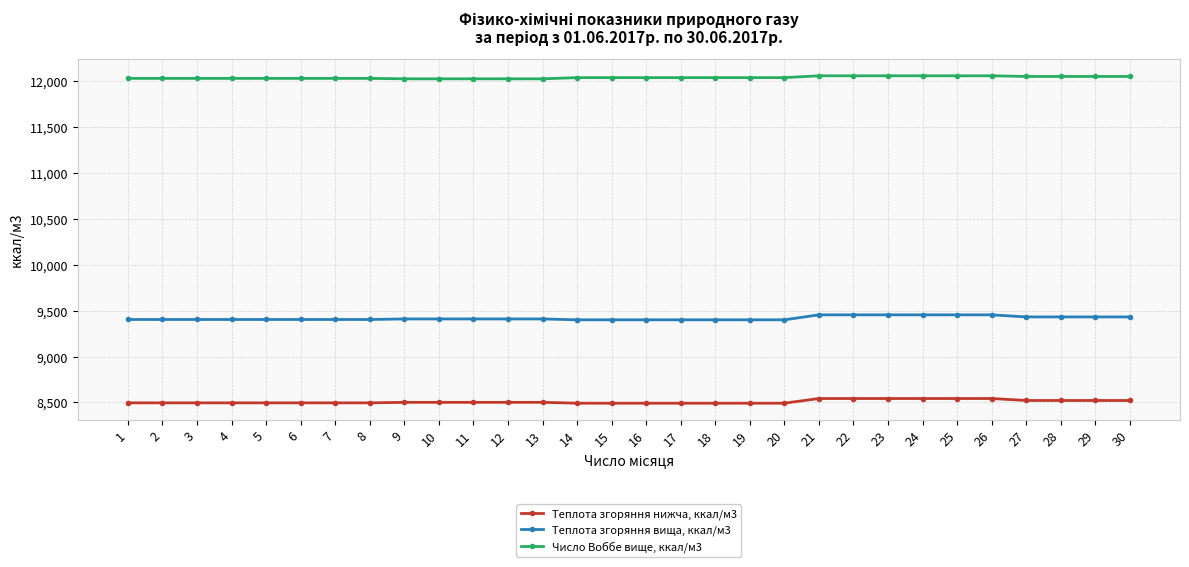

True or false: Число Воббе вище, ккал/м3 and Теплота згоряння нижча, ккал/м3 intersect in this chart.

False